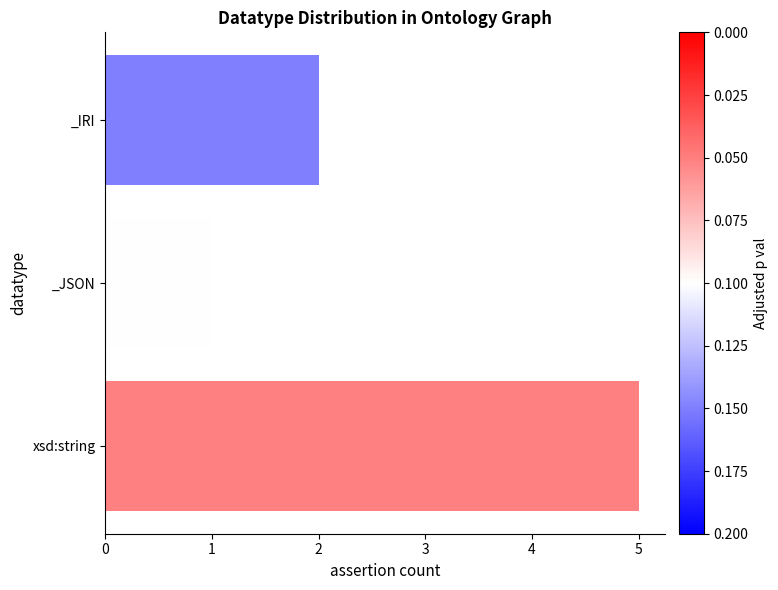

Rank the categories by value from highest to lowest.

xsd:string, _IRI, _JSON